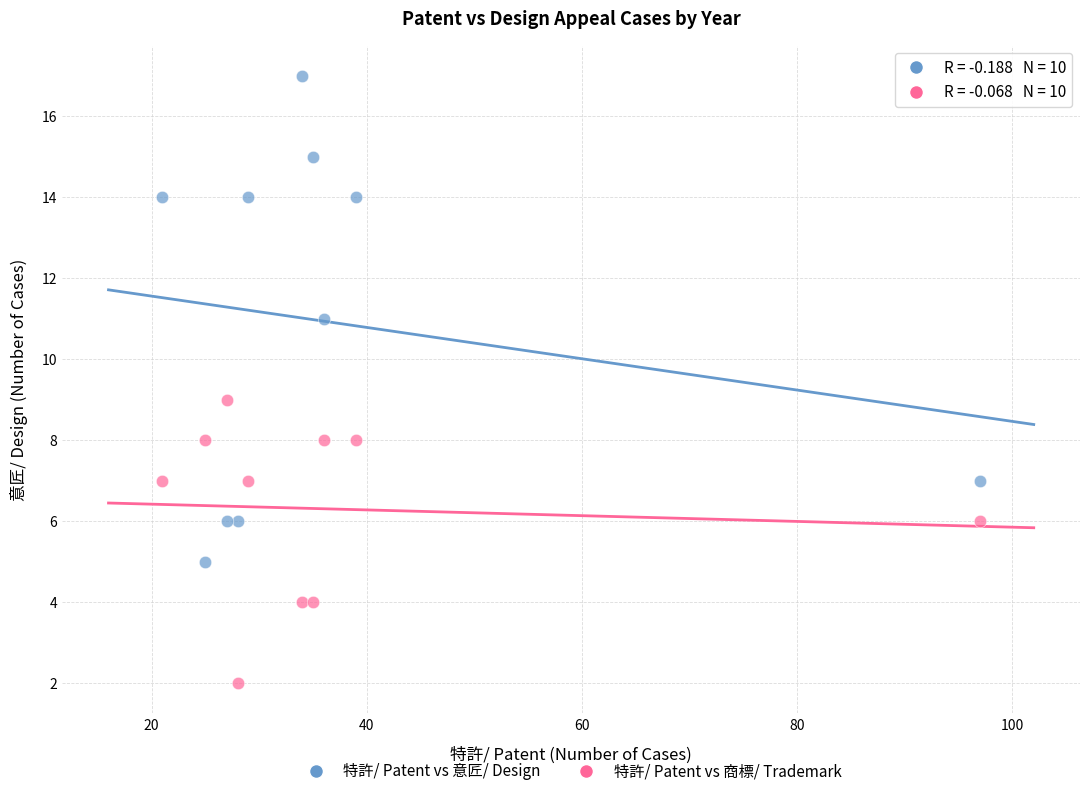

Which series has the widest spread of Y values?

特許/ Patent vs 意匠/ Design